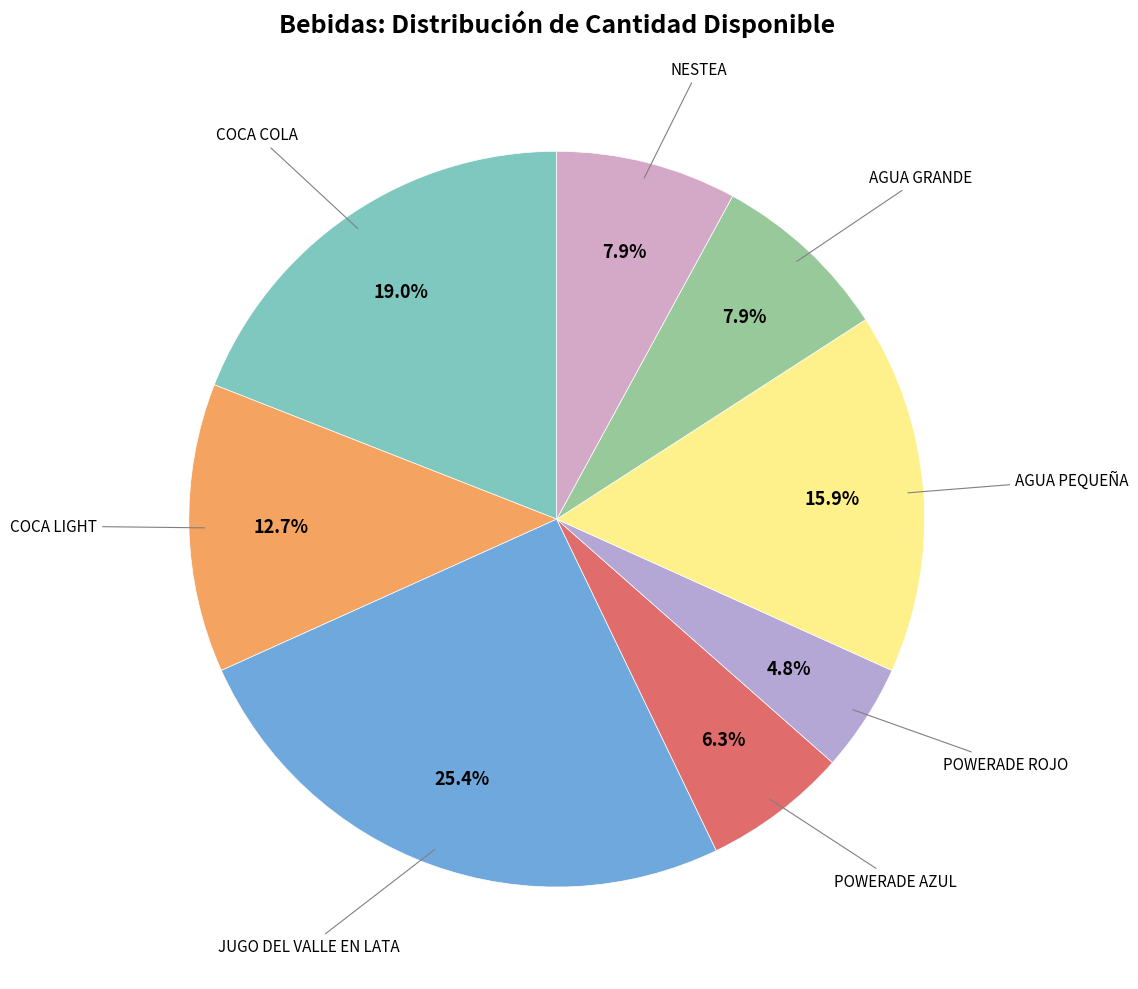

How many slices are in this pie chart?

8